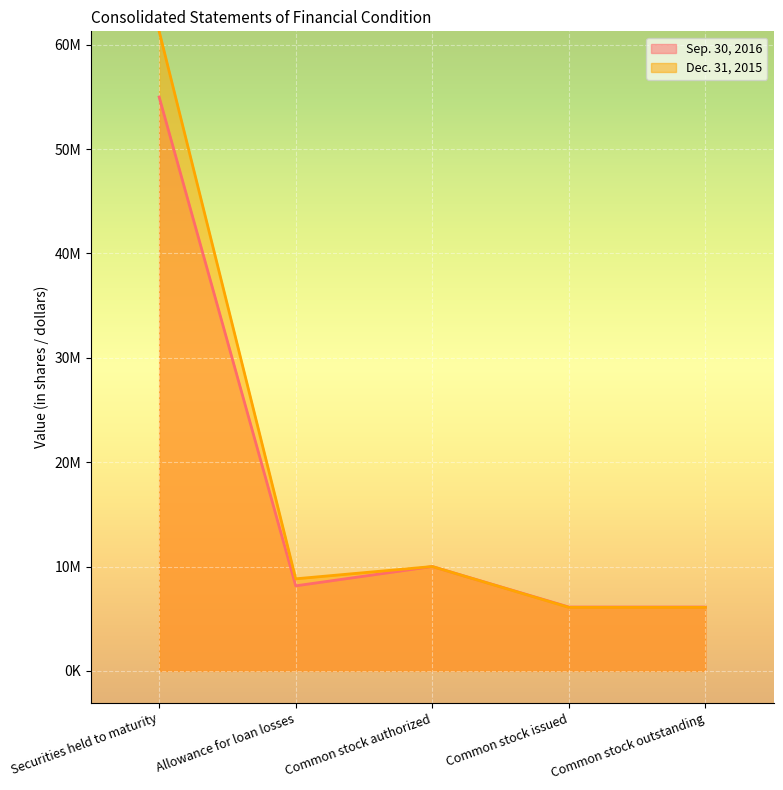

Reading right to left, what are all the values shown in this chart?

Sep. 30, 2016: 6118248	6118248	10000000	8150000	54987000
Dec. 31, 2015: 6085528	6085528	10000000	8823000	61281000